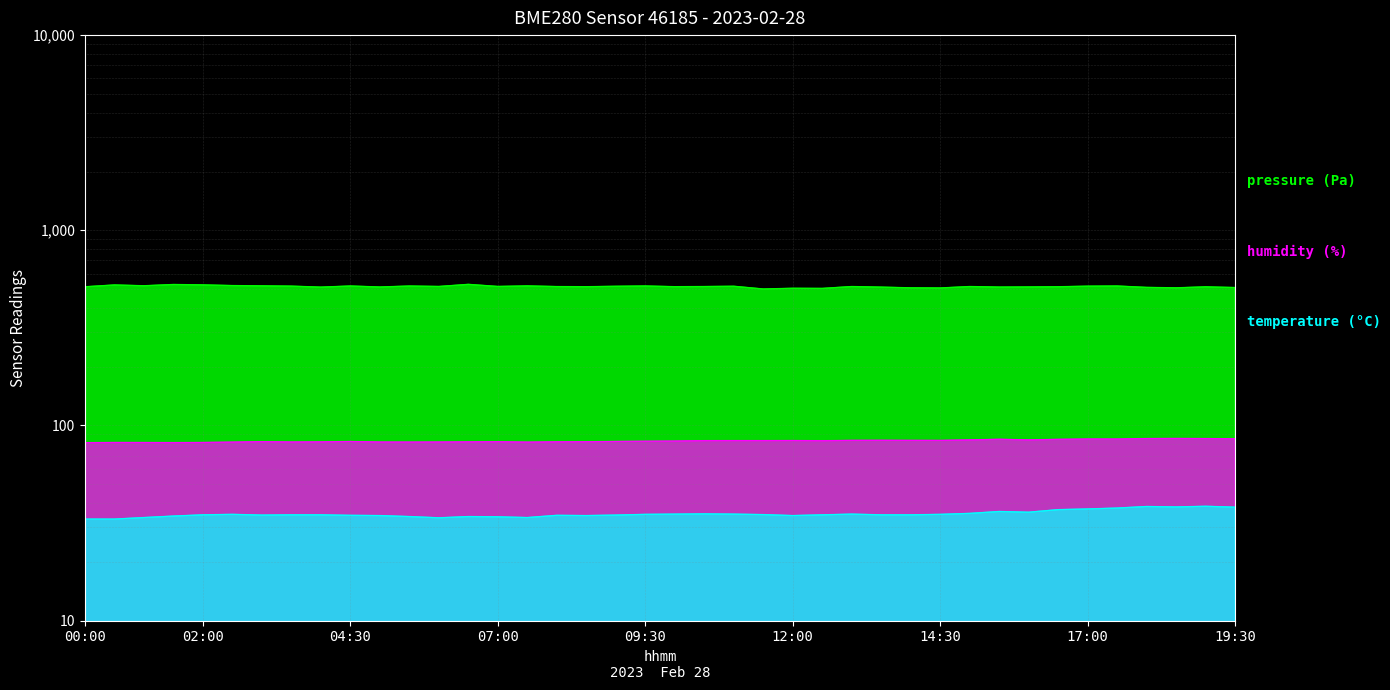

What is the maximum value for temperature?

38.5